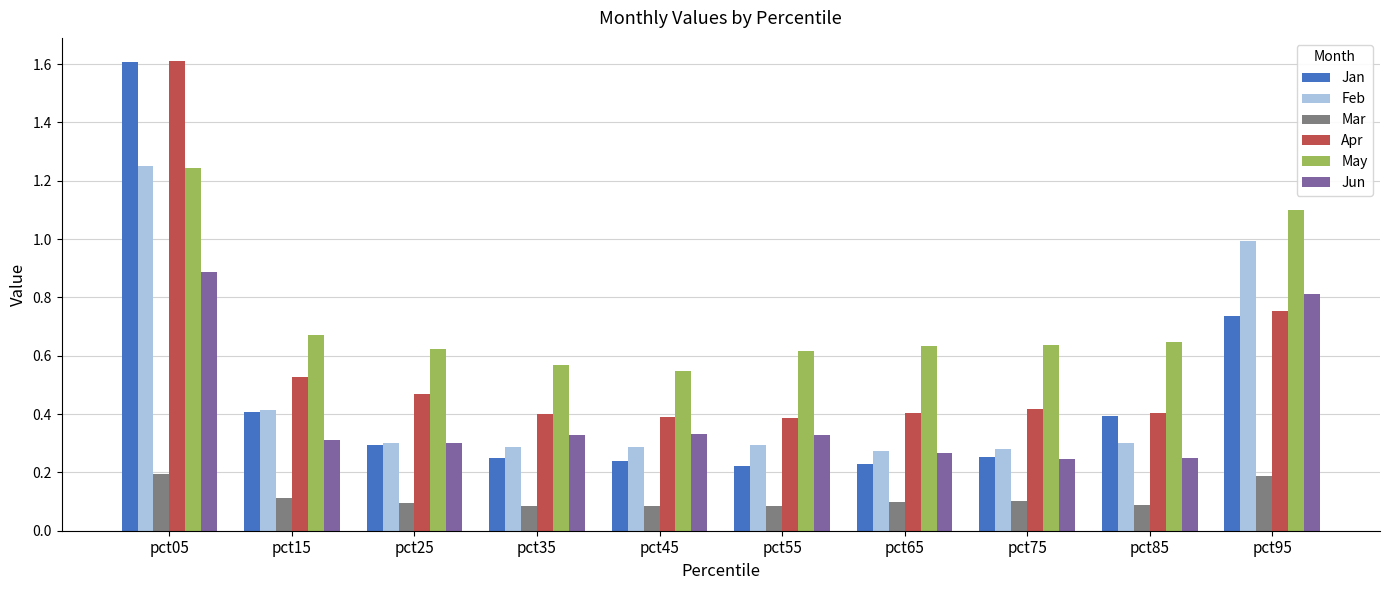

How many bars are there in total?

60